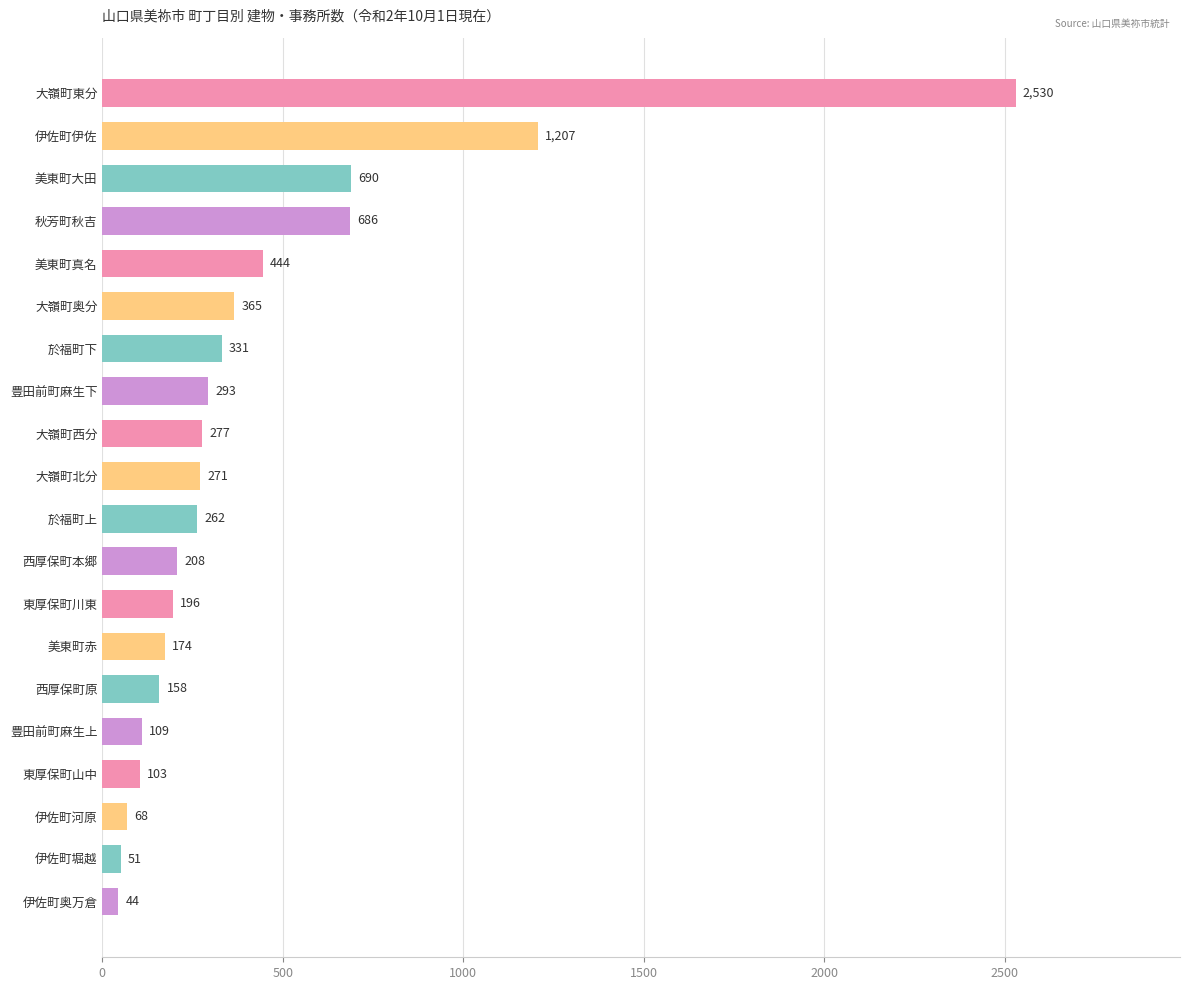

List the labels in order of value, largest first.

大嶺町東分, 伊佐町伊佐, 美東町大田, 秋芳町秋吉, 美東町真名, 大嶺町奥分, 於福町下, 豊田前町麻生下, 大嶺町西分, 大嶺町北分, 於福町上, 西厚保町本郷, 東厚保町川東, 美東町赤, 西厚保町原, 豊田前町麻生上, 東厚保町山中, 伊佐町河原, 伊佐町堀越, 伊佐町奥万倉